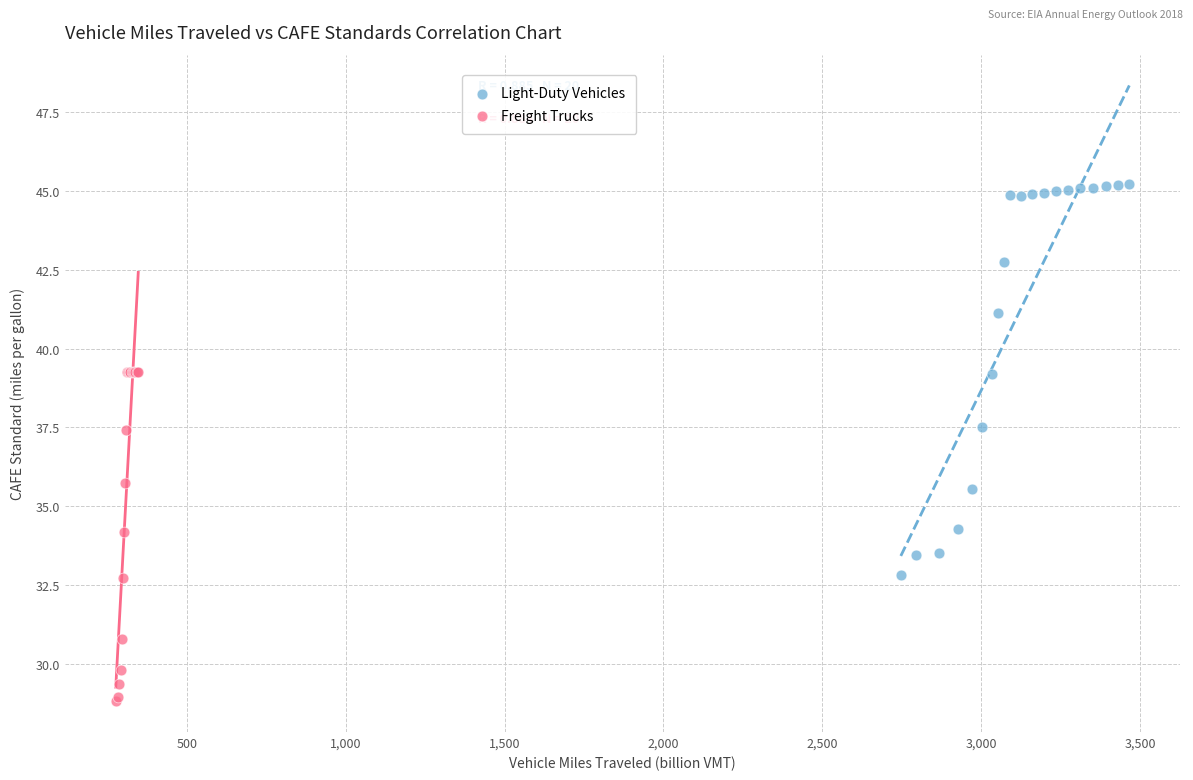

Which series reaches the minimum Y coordinate?

Freight Trucks